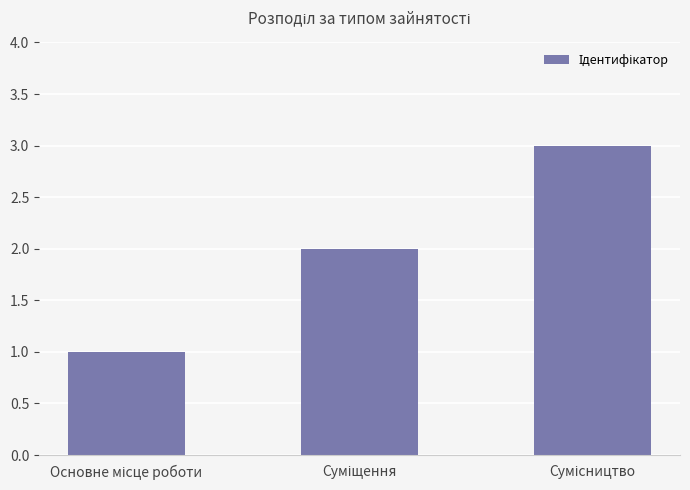

What is the maximum value shown in the chart?

3